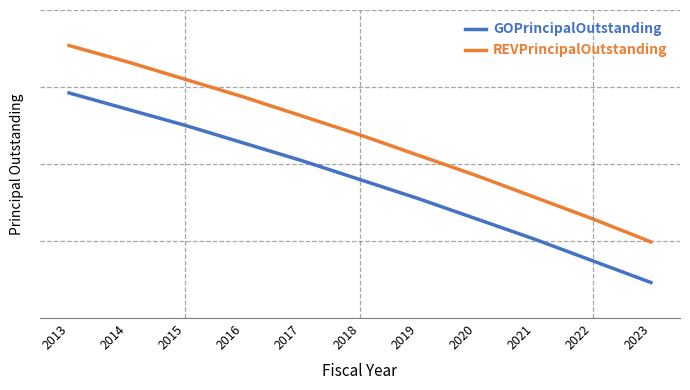

What is the total value across all series at 2016?

1840000